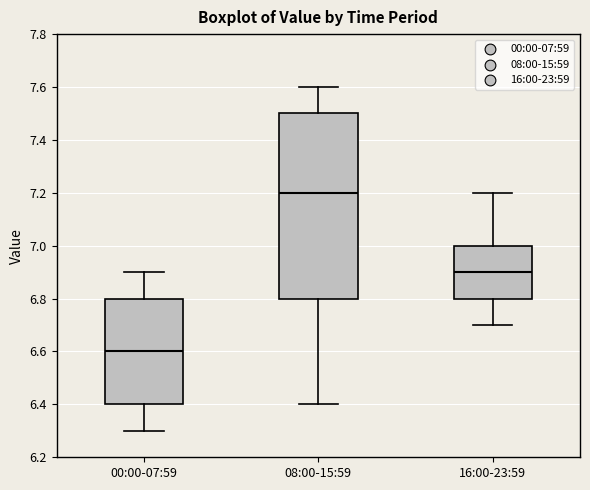

Which box's median line is the lowest?

00:00-07:59